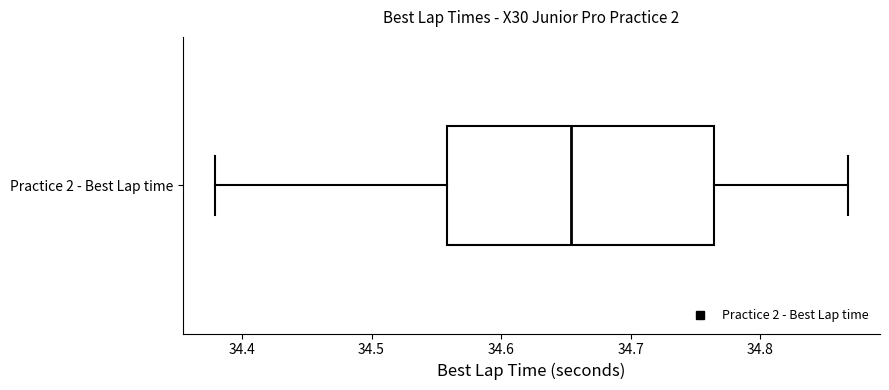

Transcribe this box plot: give where the median line is, the range the box spans, and where the two whiskers end, as read against the x-axis. The values are not printed on the chart, so give them approximately, as read against the axis.

median 34.65, box 34.56 to 34.76, whiskers 34.38 to 34.87